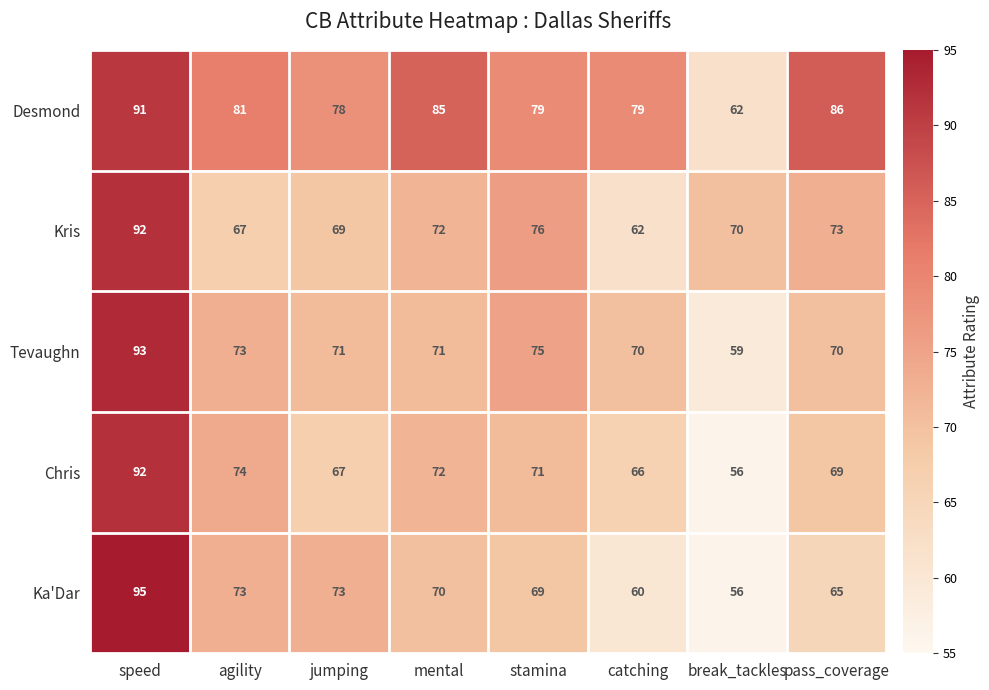

At which label does Kris first exceed 72?

speed